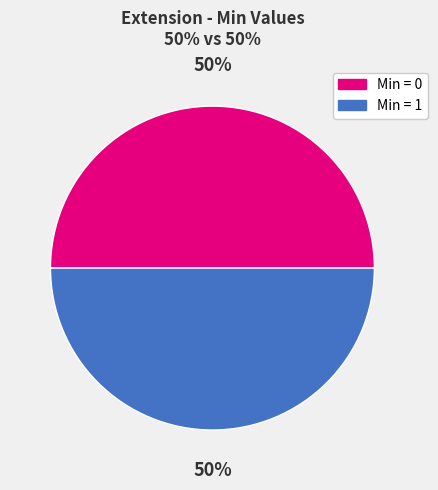

To the nearest percent, what is the average slice percentage?

50%